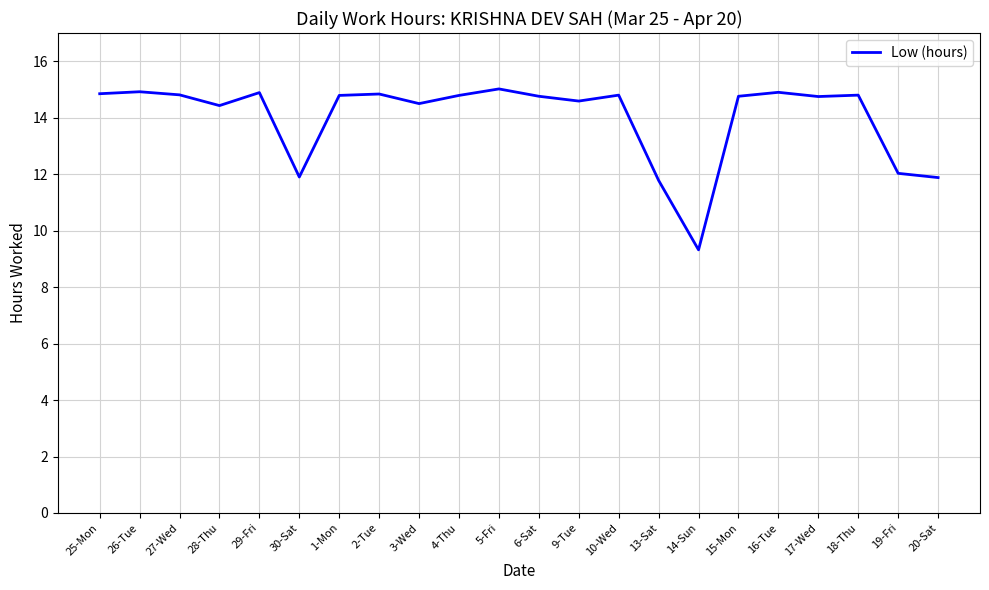

At which label does the data first exceed 14?

25-Mon